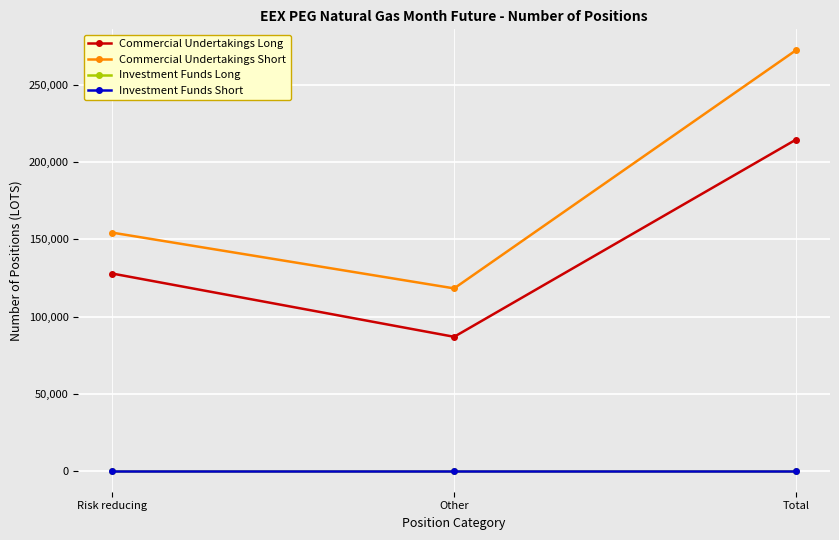

Is this an area chart (filled region under the line)?

No